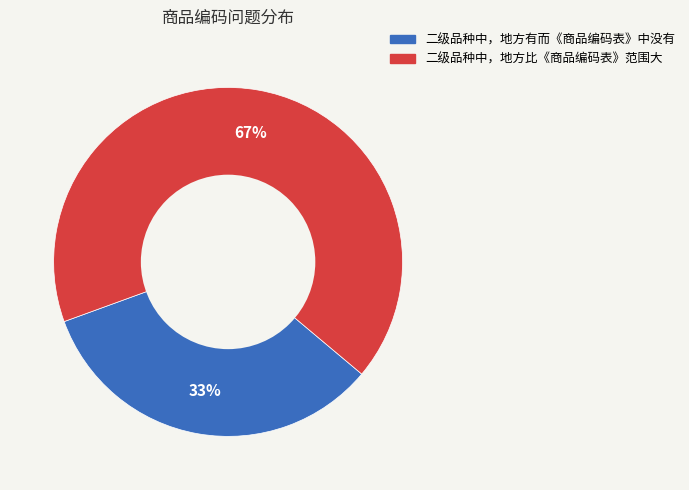

What percentage is the 二级品种中，地方有而《商品编码表》中没有 slice, to the nearest percent?

33%